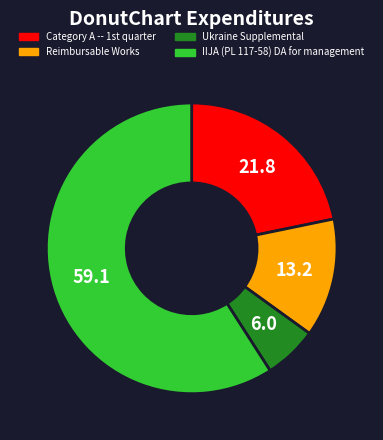

Is there any slice that represents more than half of the pie?

Yes